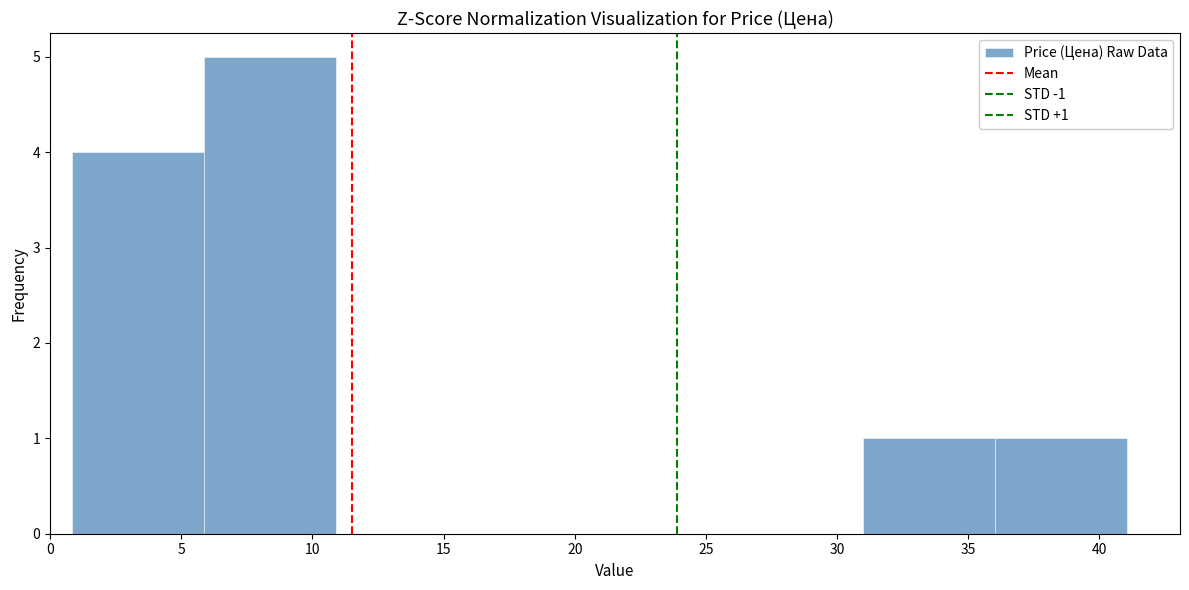

Over which range of the x-axis is the bar tallest?

6 to 11